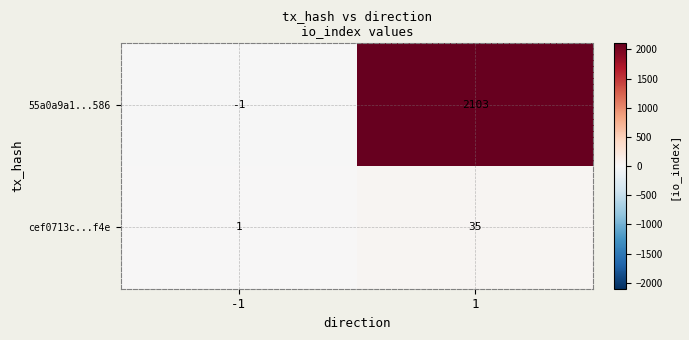

What is the maximum value for cef0713c...f4e?

35